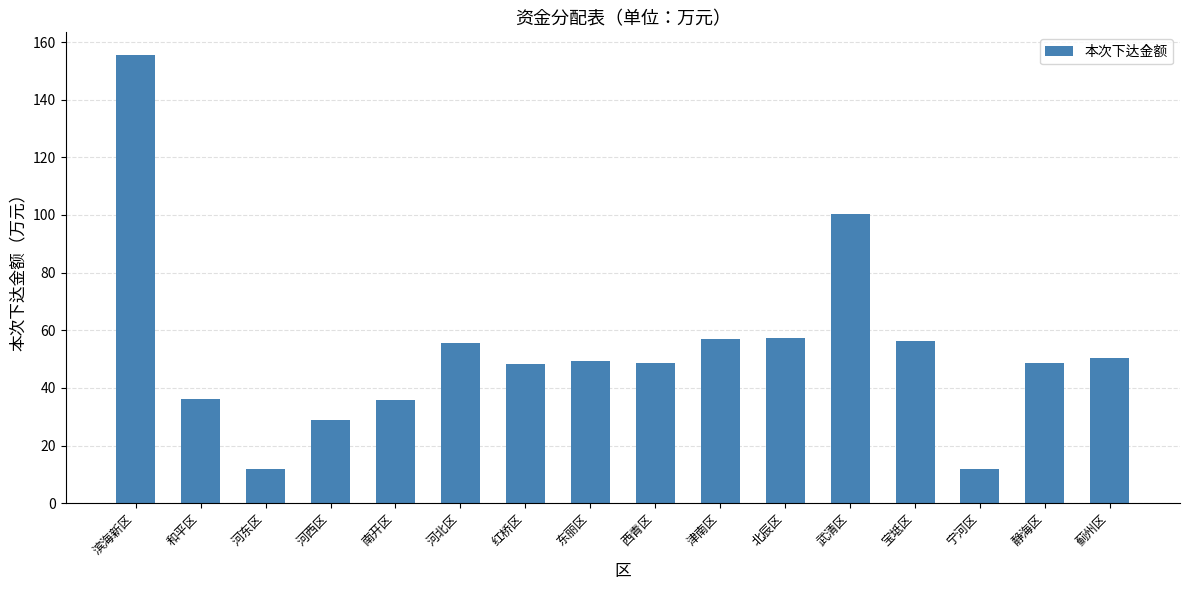

True or false: the data shows 100.5 at 武清区.

True